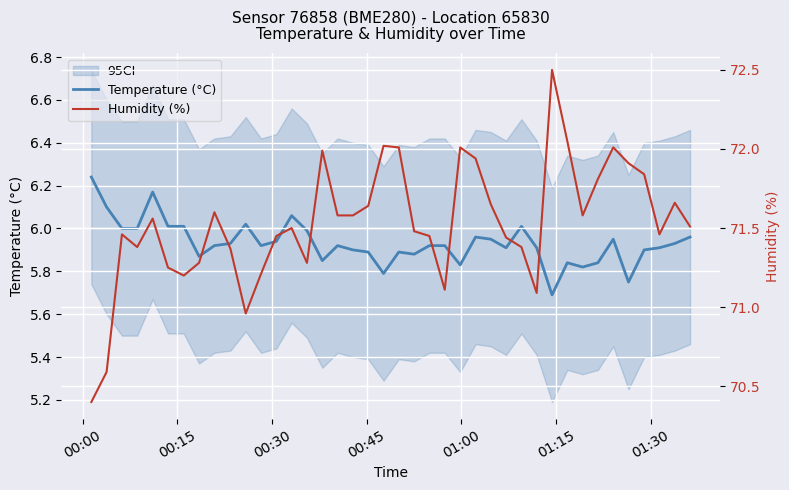

True or false: Humidity (%) and Temperature (°C) cross at least once.

False